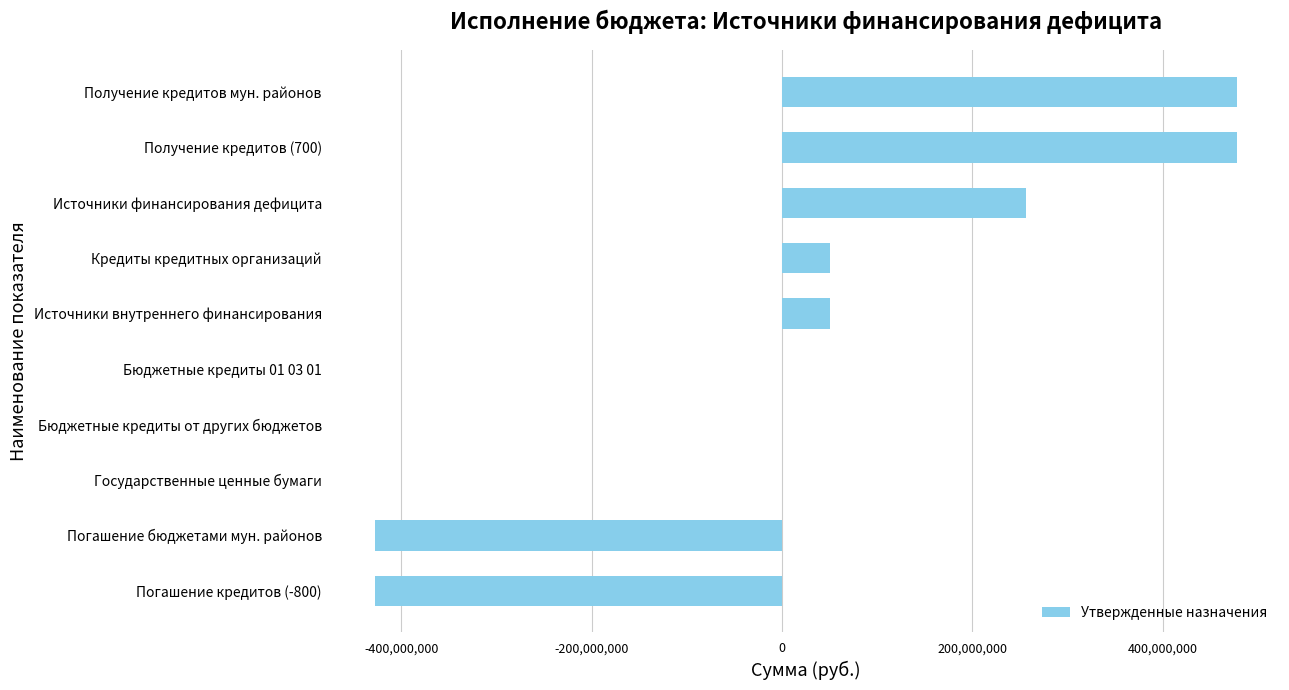

Count the number of categories in the chart.

10